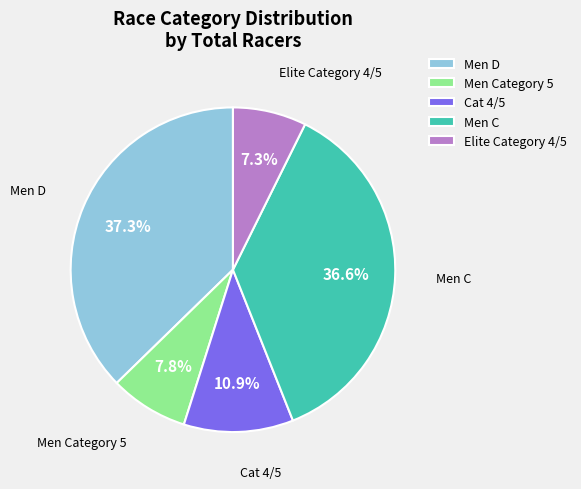

Is it true that Cat 4/5 is 11% of the pie?

True